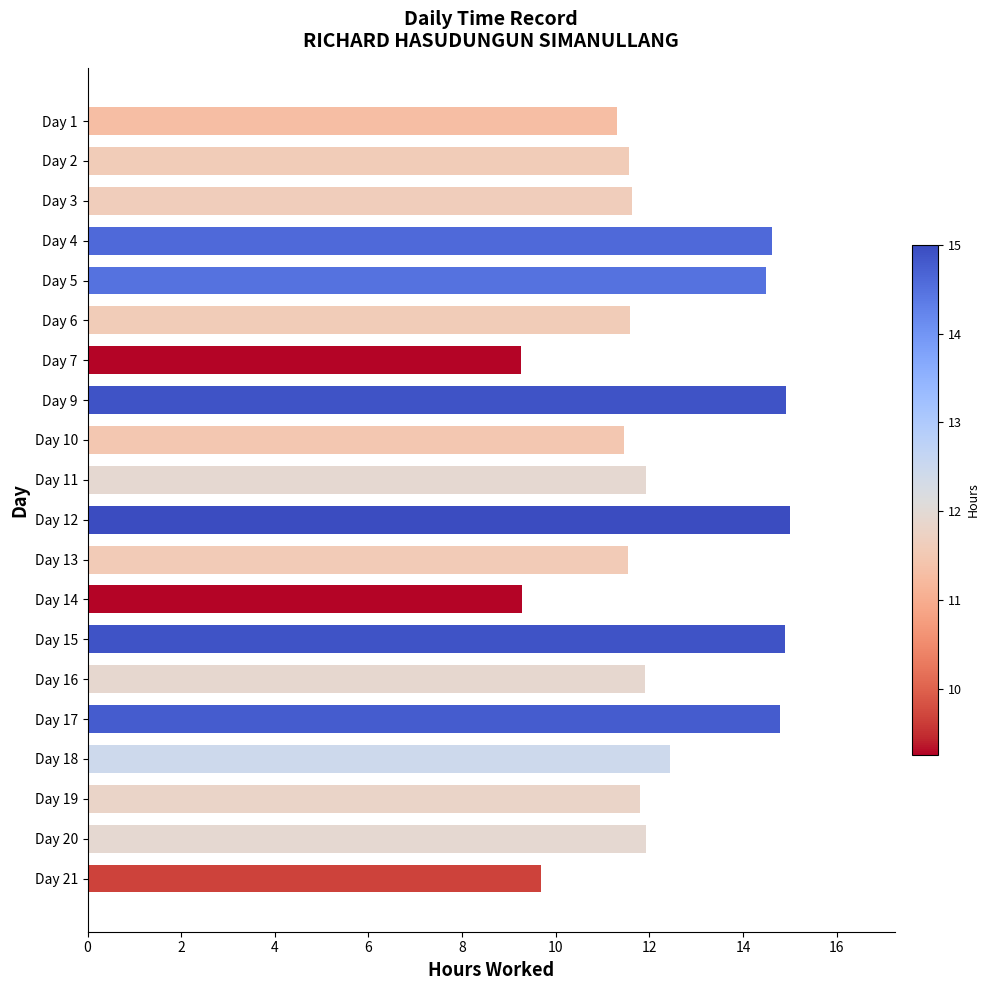

What is the smallest value displayed?

9.3